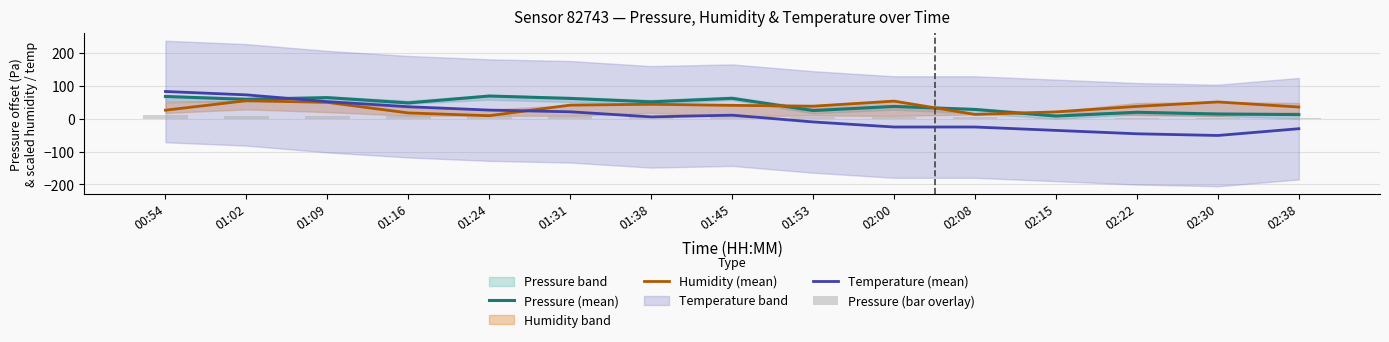

The Pressure (bar overlay) series shows 2.5 at 01:31. True or false?

False